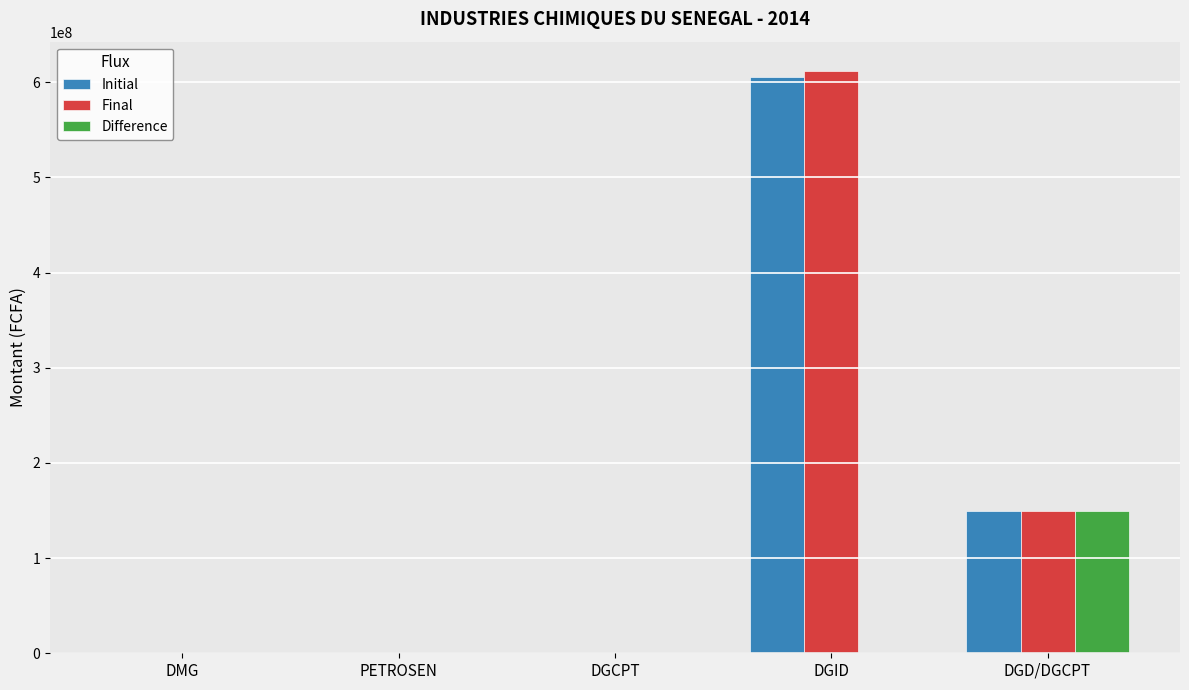

Are the bars grouped side by side (vs. stacked)?

Yes